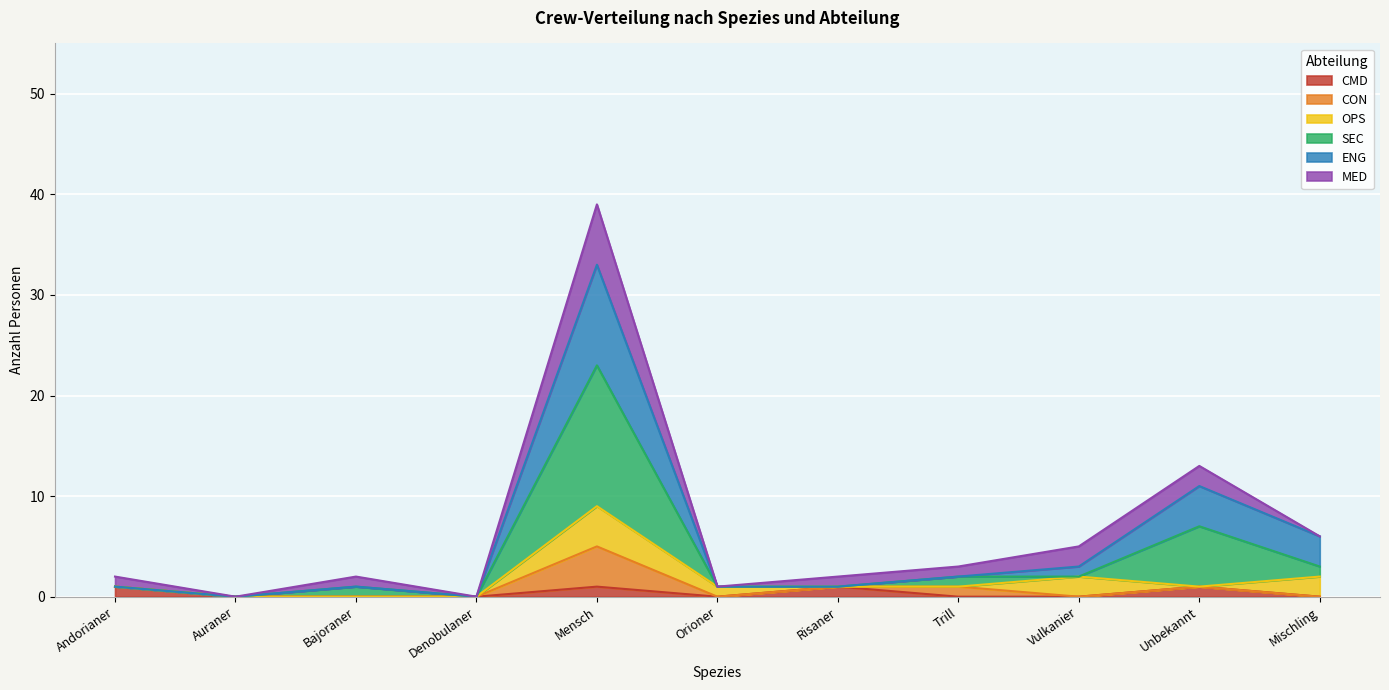

Count the CMD values in the range 0 to 1.

11